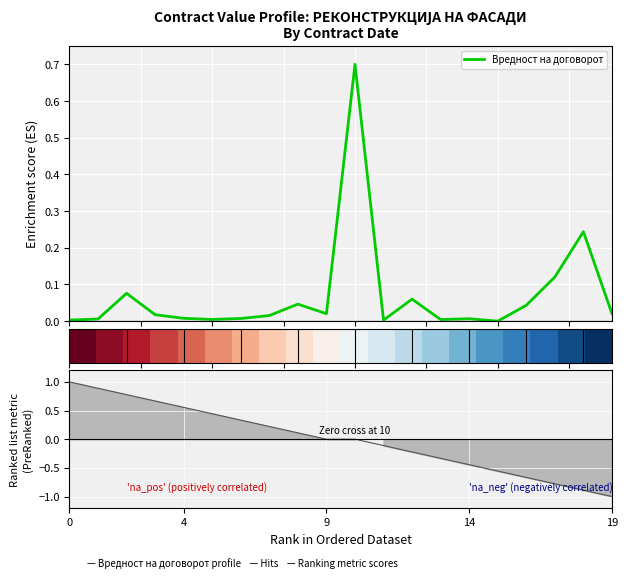

Which series has the largest total across all categories?

Вредност на договорот